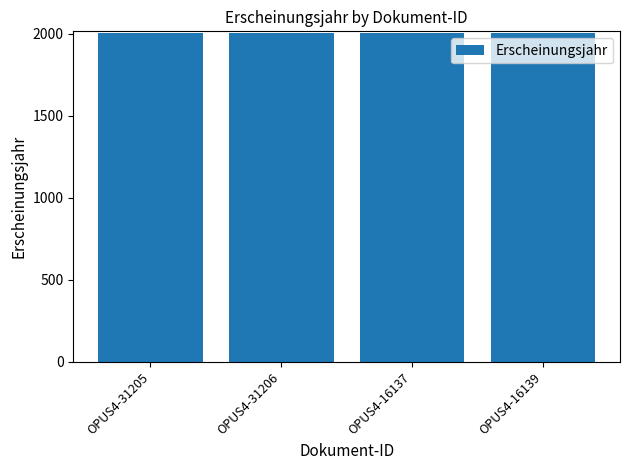

What is the smallest value displayed?

2003